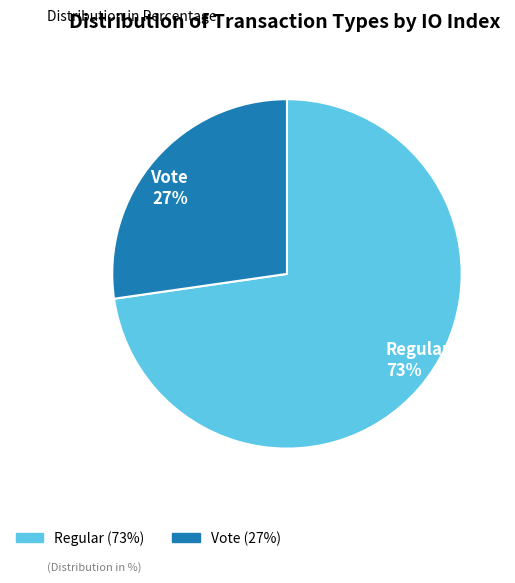

To the nearest percent, what is the combined percentage of Vote and Regular?

100%